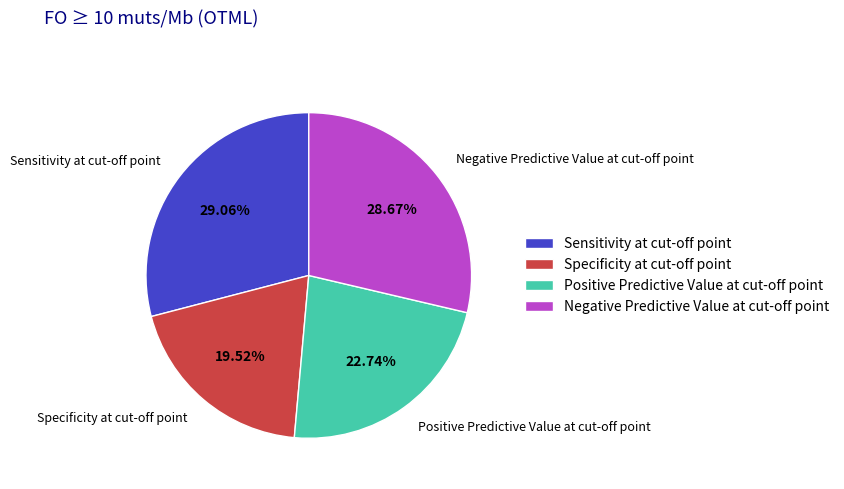

Do Specificity at cut-off point and Negative Predictive Value at cut-off point together represent more than half of the pie?

No